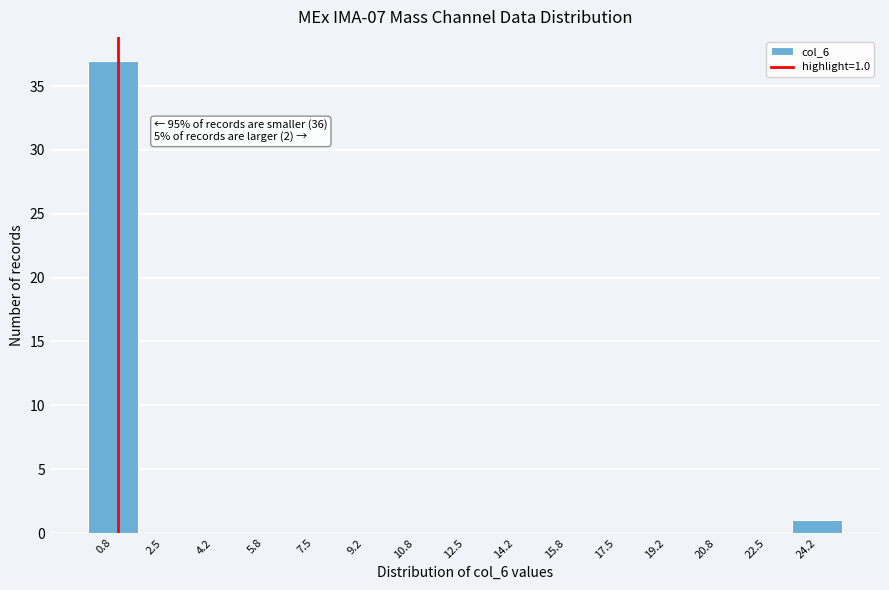

Over which range of the x-axis is the bar tallest?

0.0 to 1.6